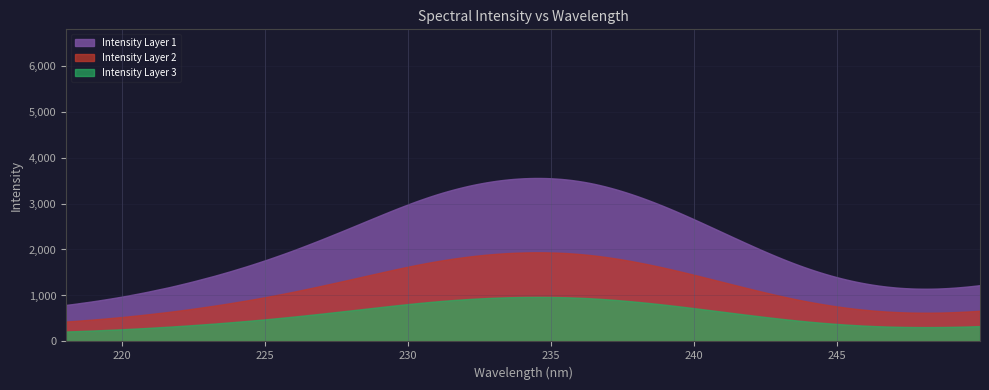

What is the difference between the maximum and minimum values in the Intensity Layer 2 series?

1505.6